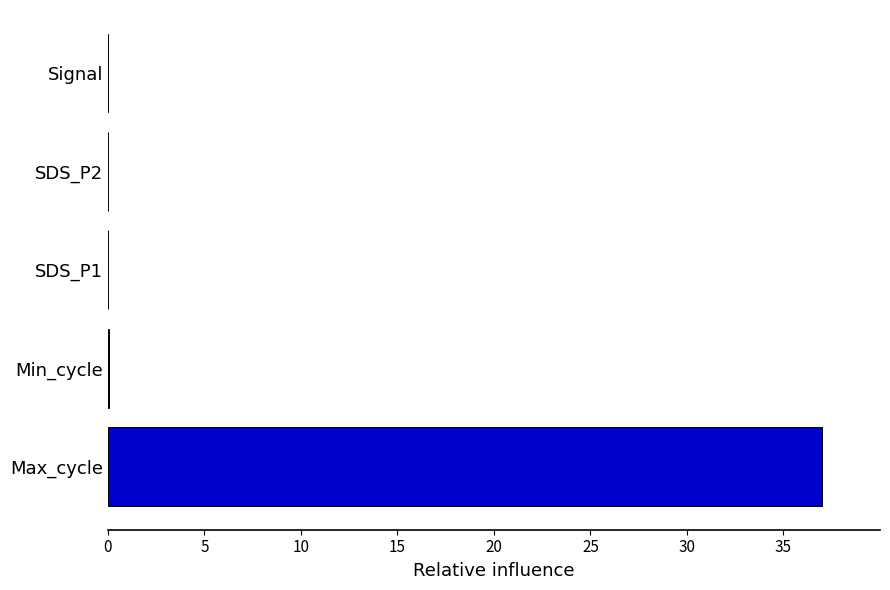

What is the maximum value shown in the chart?

37.0